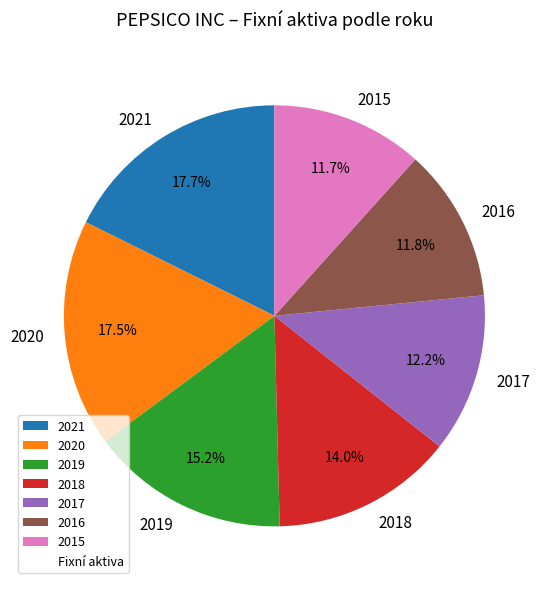

What percentage is the 2019 slice, to the nearest percent?

15%